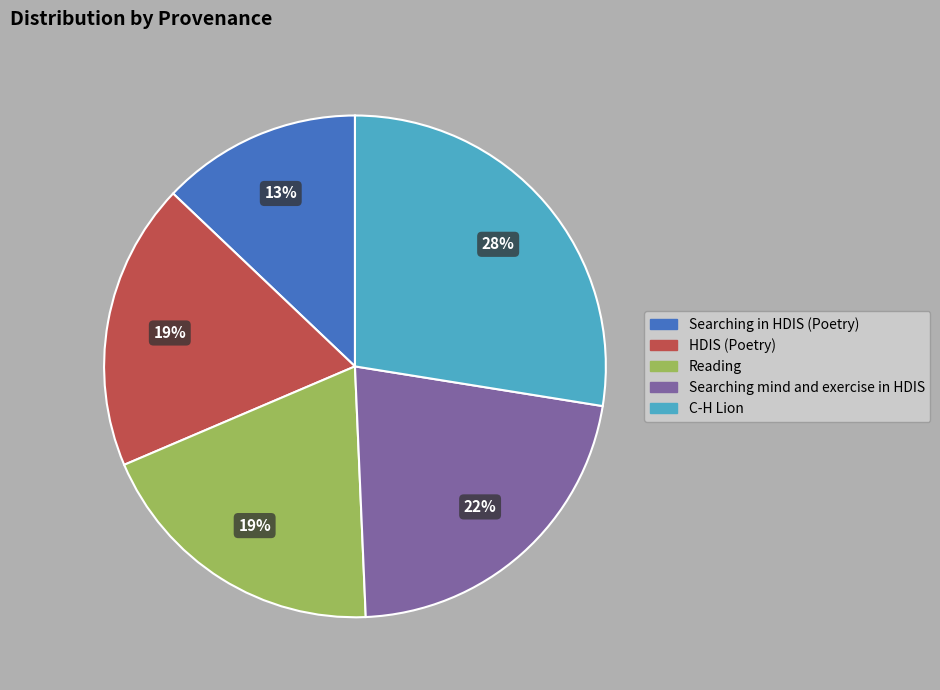

How many slices are in this pie chart?

5